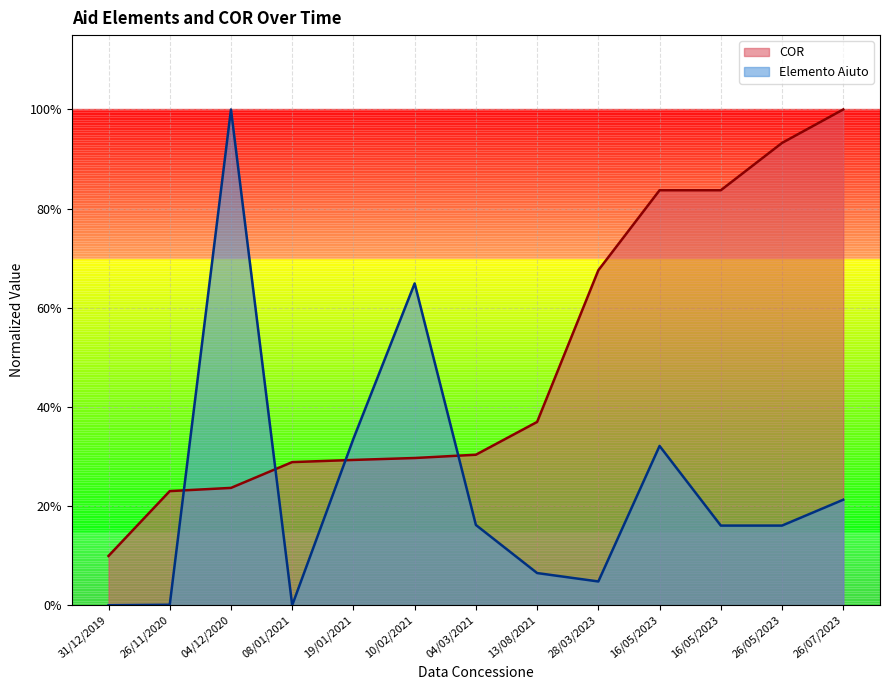

Which has a higher value, 04/12/2020 or 26/05/2023?

26/05/2023